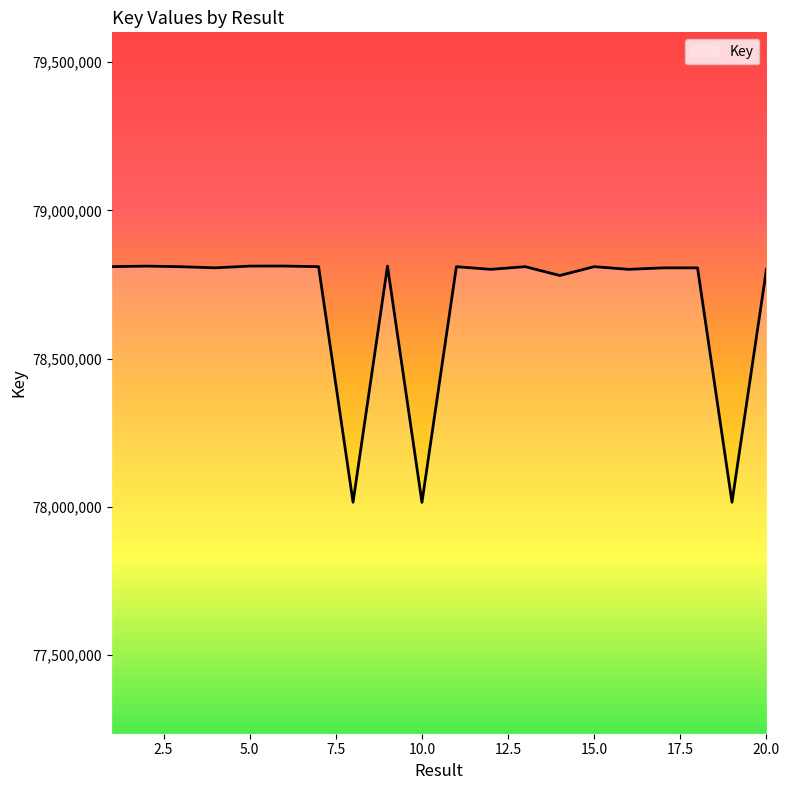

What is the difference between the maximum and minimum values?

796994